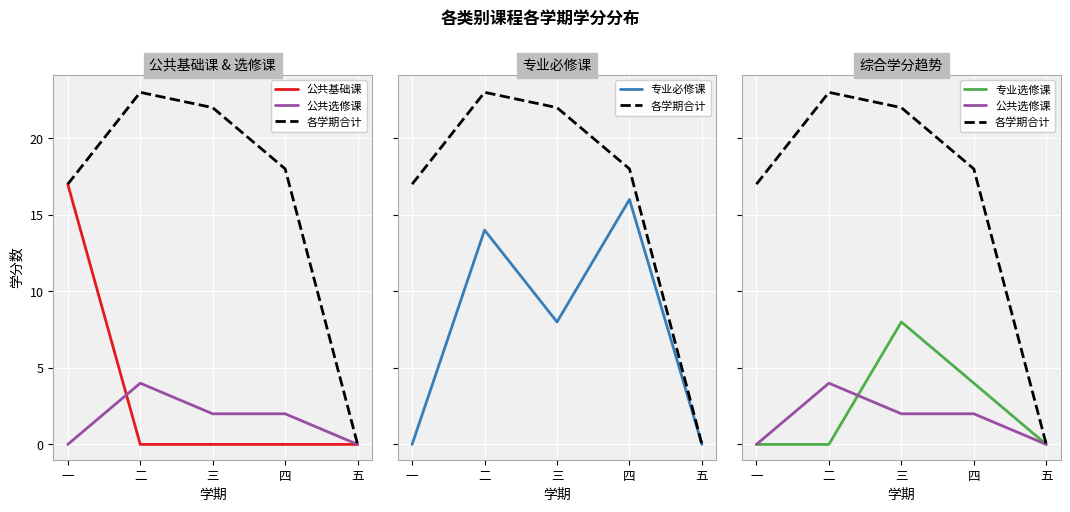

The 专业必修课 series shows 8 at 三. True or false?

True